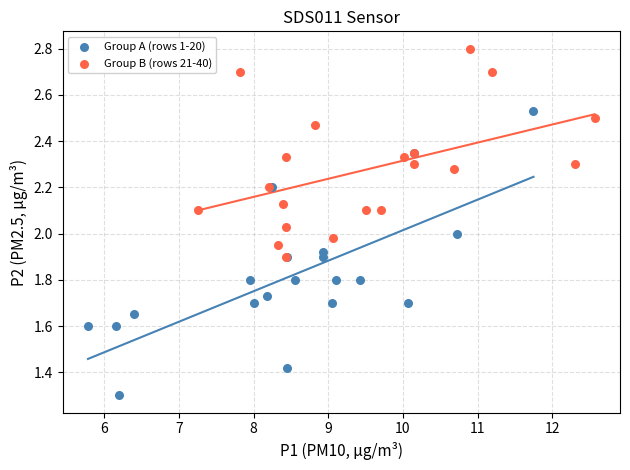

Which series reaches the minimum Y coordinate?

Group A (rows 1-20)